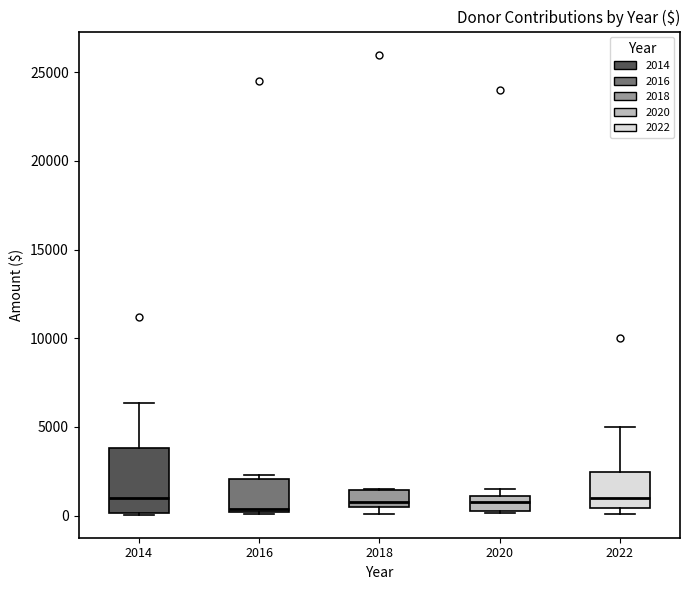

Which box is the tallest, from its lower edge to its upper edge?

2014